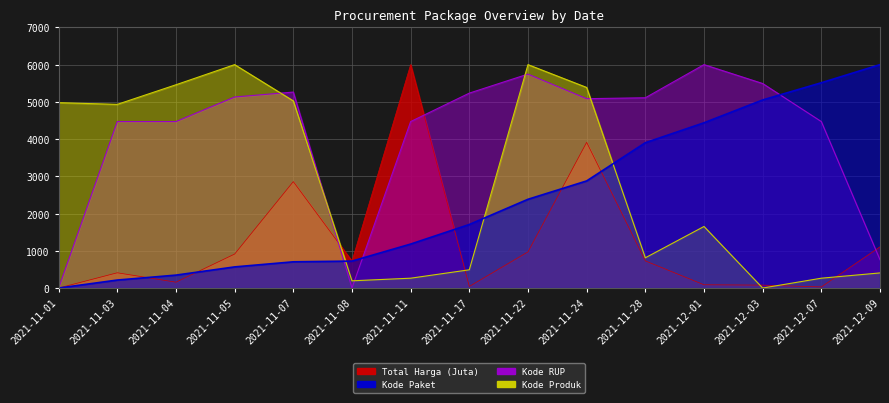

What is the total value across all series at 2021-11-24?

17262.2